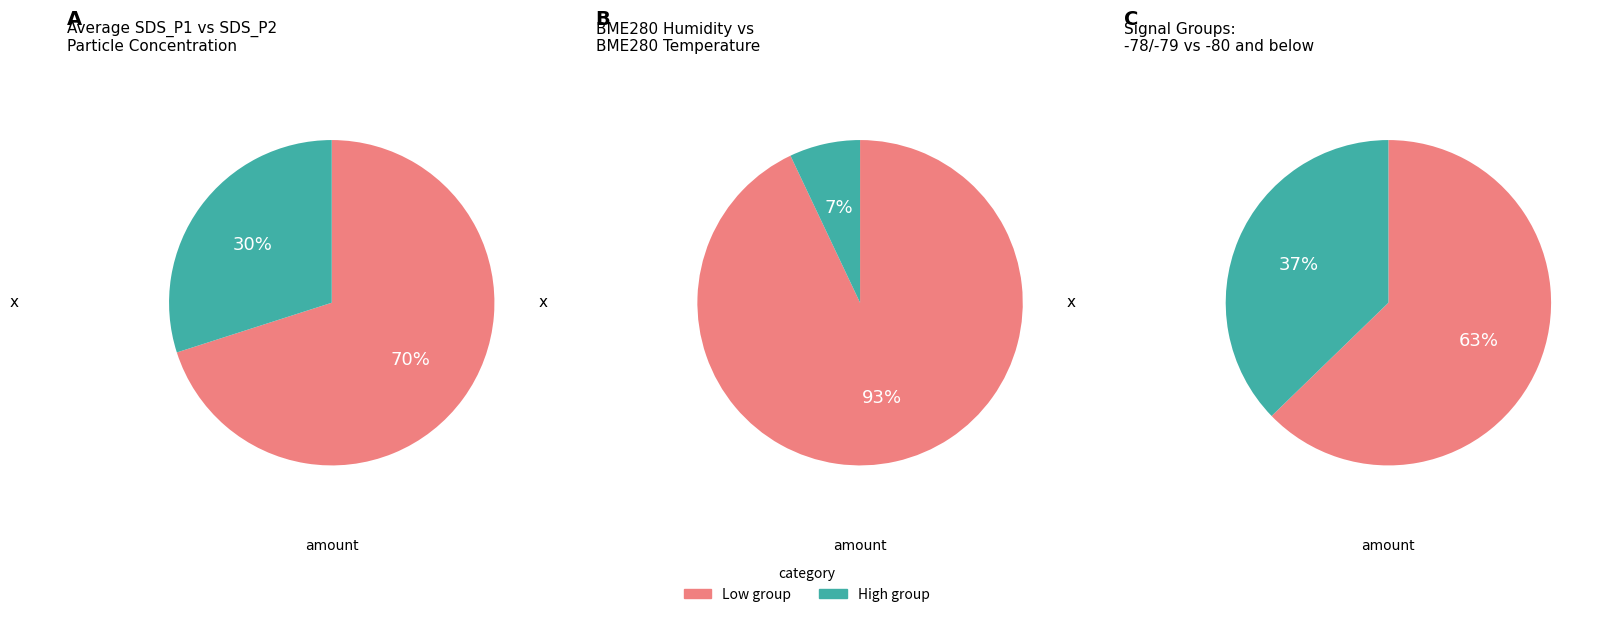

What is the change in value from SDS_P2 to Humidity?

+94.6